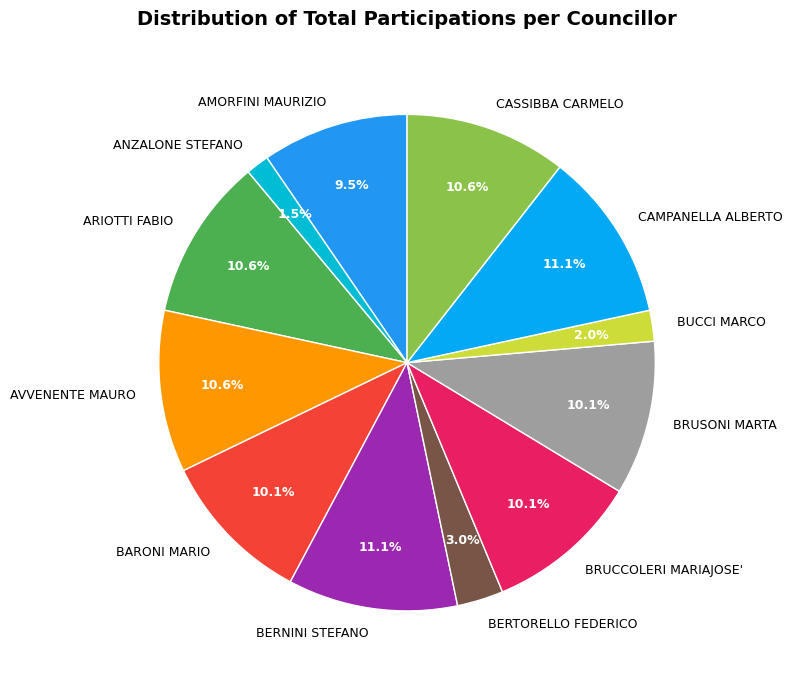

Approximately how many times larger is the value at BERTORELLO FEDERICO compared to CAMPANELLA ALBERTO?

0.3